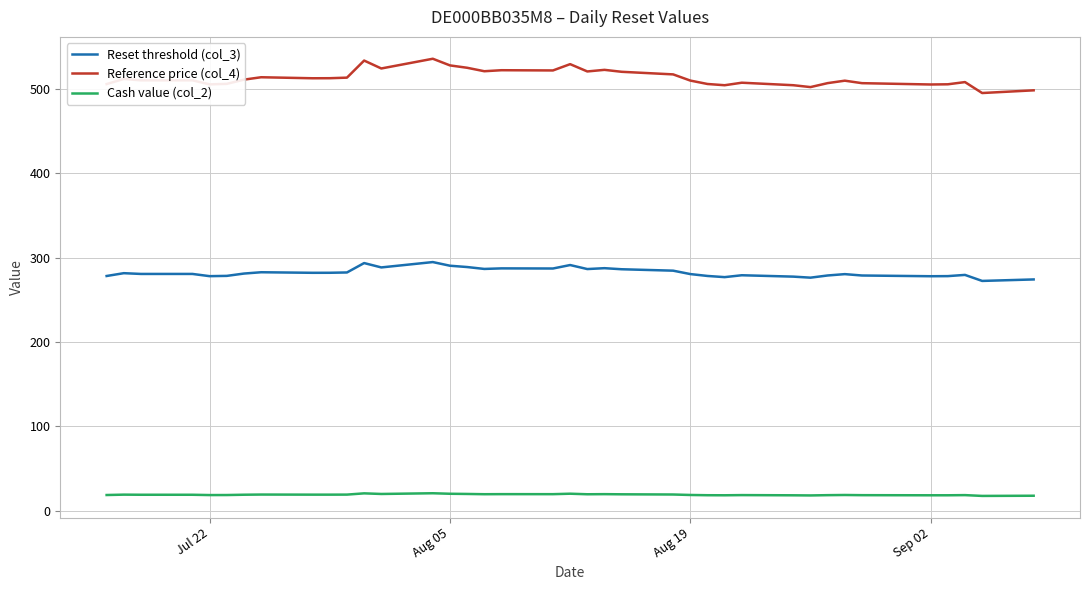

How many distinct data groups are displayed?

3